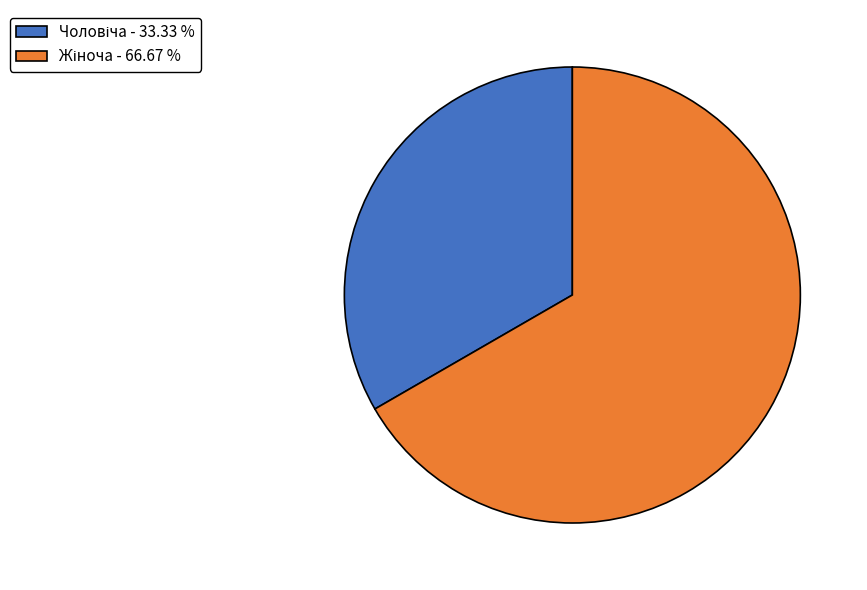

Is there a majority slice in this chart?

Yes